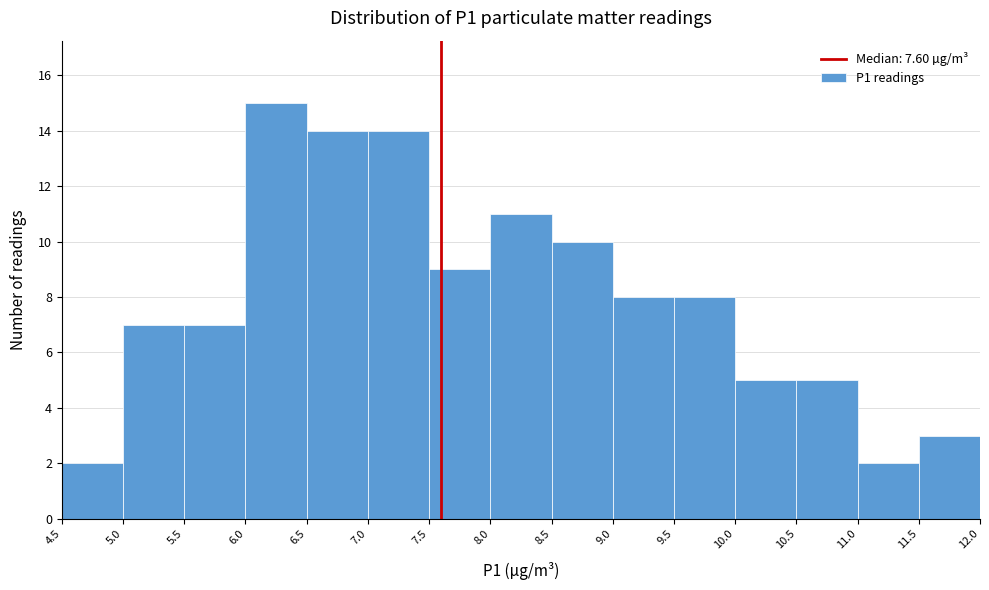

What is the height of the bar covering 10.5 to 11.0 on the x-axis? The values are not printed on the chart, so give them approximately, as read against the axis.

5